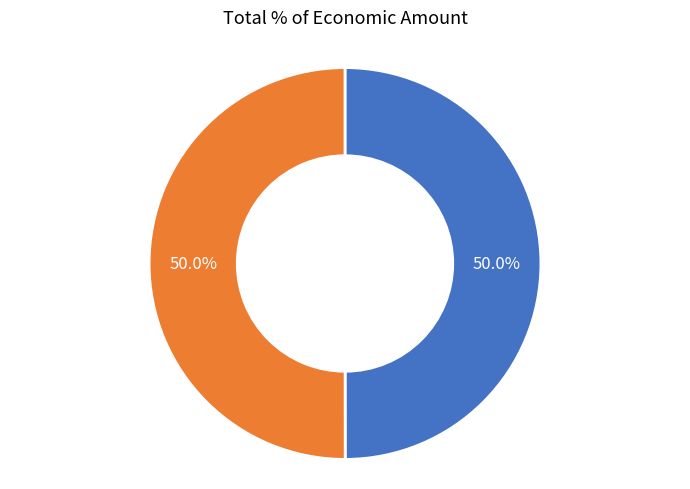

Rank the categories by value from lowest to highest.

Groupe Opérationnel POMODORO, Groupe opérationnel BIODIF